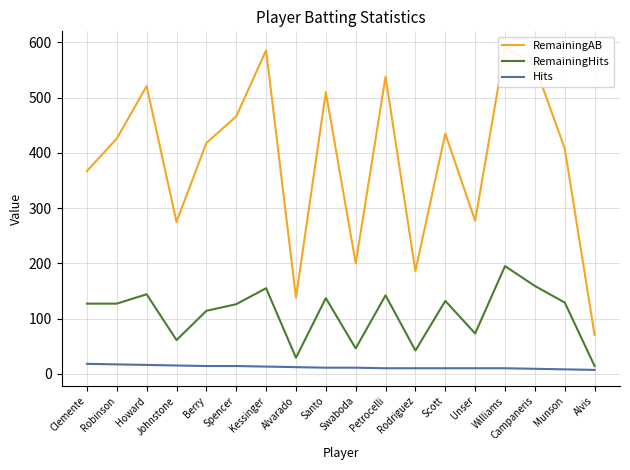

Reading right to left, what are all the values shown in this chart?

RemainingAB: Alvis=70	Munson=408	Campaneris=558	Williams=591	Unser=277	Scott=435	Rodriguez=186	Petrocelli=538	Swaboda=200	Santo=510	Alvarado=138	Kessinger=586	Spencer=466	Berry=418	Johnstone=275	Howard=521	Robinson=426	Clemente=367
RemainingHits: Alvis=14	Munson=129	Campaneris=159	Williams=195	Unser=73	Scott=132	Rodriguez=42	Petrocelli=142	Swaboda=46	Santo=137	Alvarado=29	Kessinger=155	Spencer=126	Berry=114	Johnstone=61	Howard=144	Robinson=127	Clemente=127
Hits: Alvis=7	Munson=8	Campaneris=9	Williams=10	Unser=10	Scott=10	Rodriguez=10	Petrocelli=10	Swaboda=11	Santo=11	Alvarado=12	Kessinger=13	Spencer=14	Berry=14	Johnstone=15	Howard=16	Robinson=17	Clemente=18